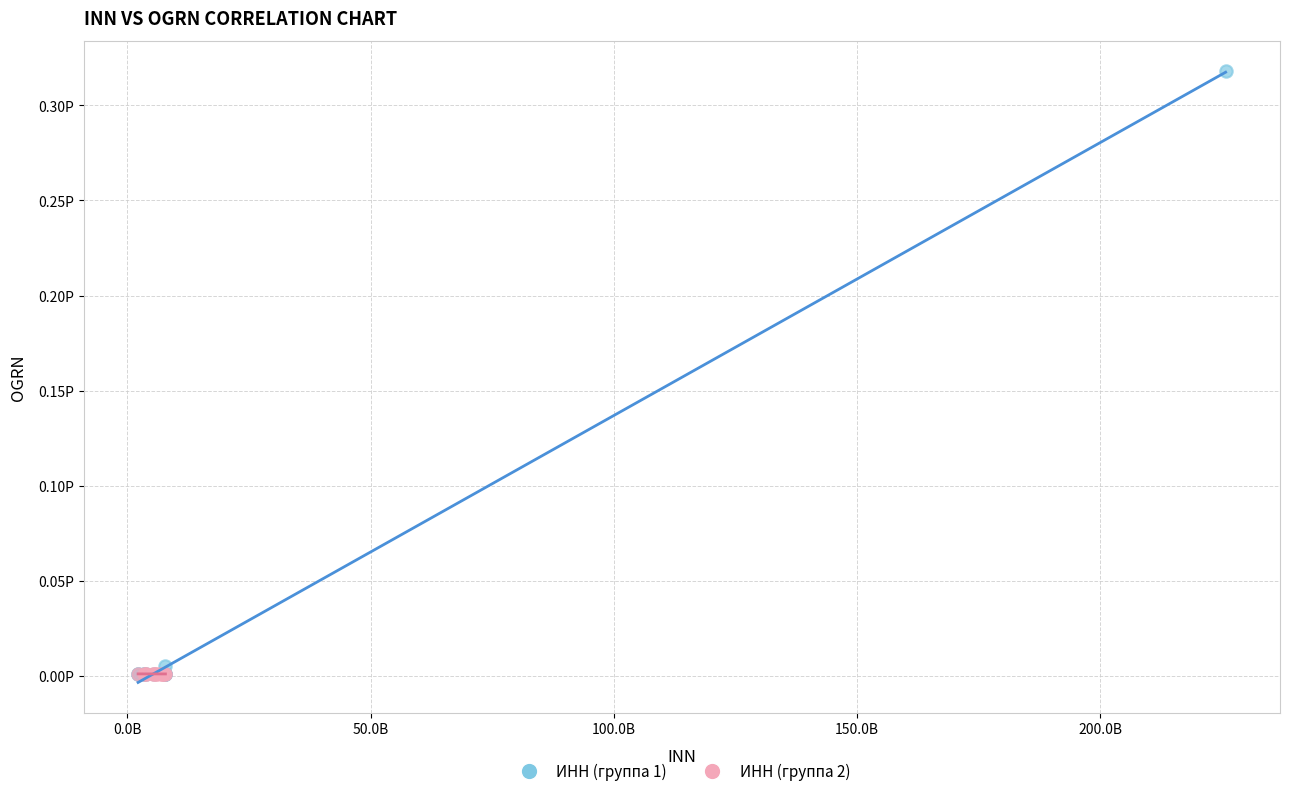

What are all the series names shown in the legend?

ИНН (группа 1), ИНН (группа 2)